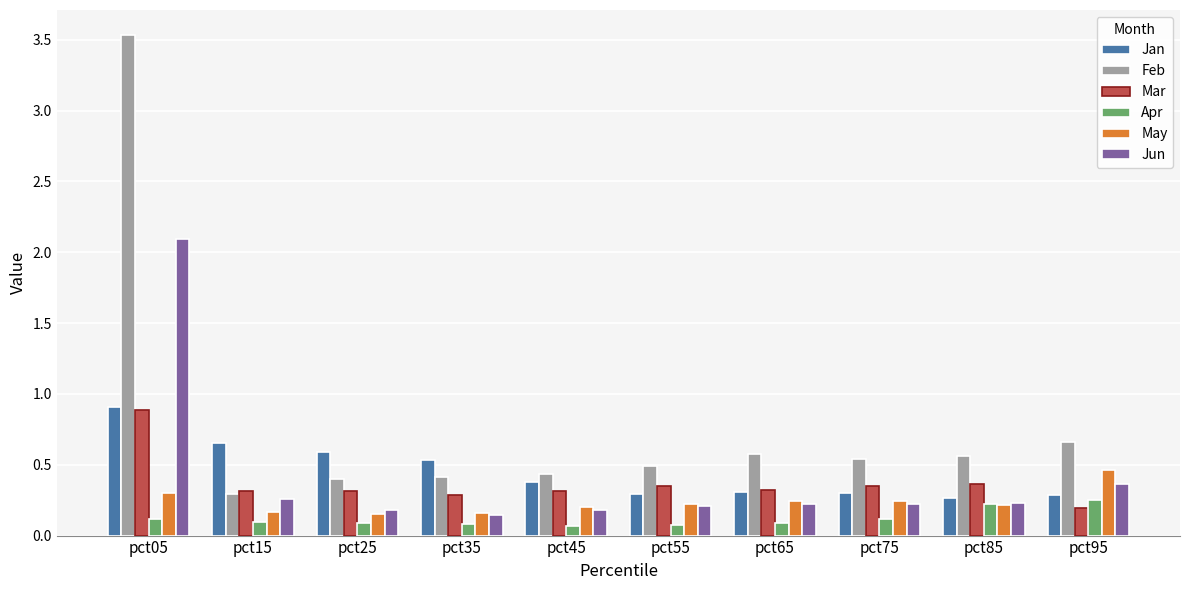

What is the sum of all Feb values?

7.9